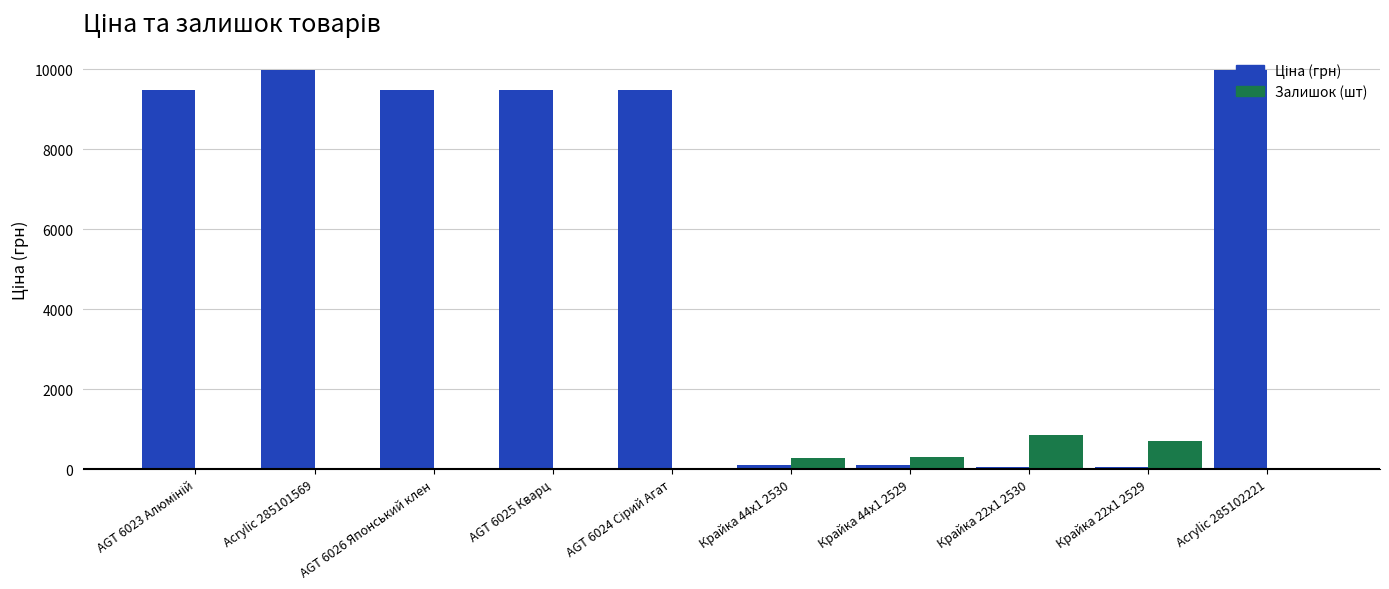

True or false: Залишок (шт) has a value of 5.0 at Acrylic 285102221.

True